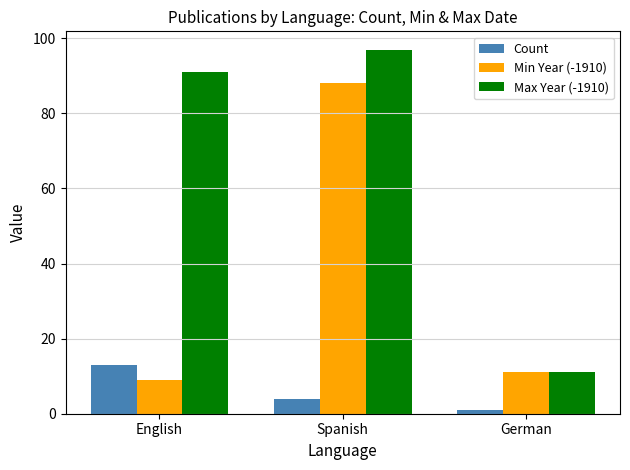

What are all the series names shown in the legend?

Count, Min Year (-1910), Max Year (-1910)